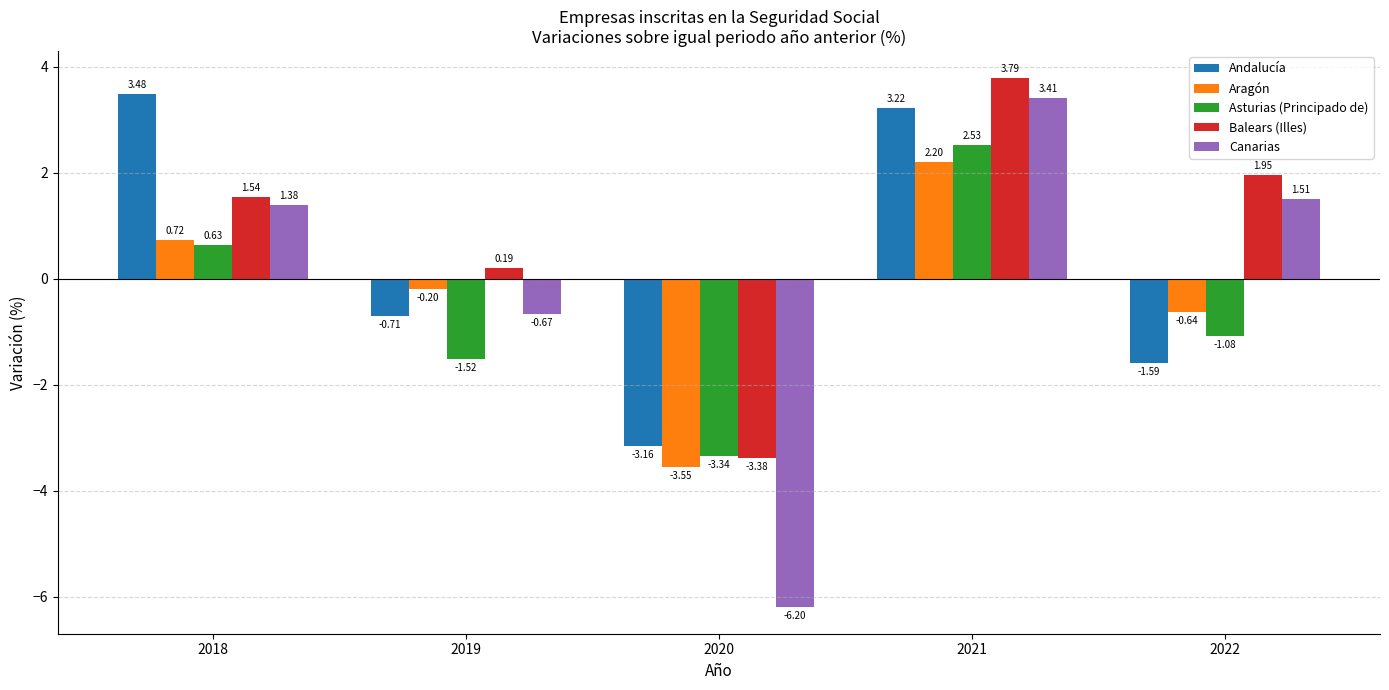

Which series has the widest spread of values?

Canarias